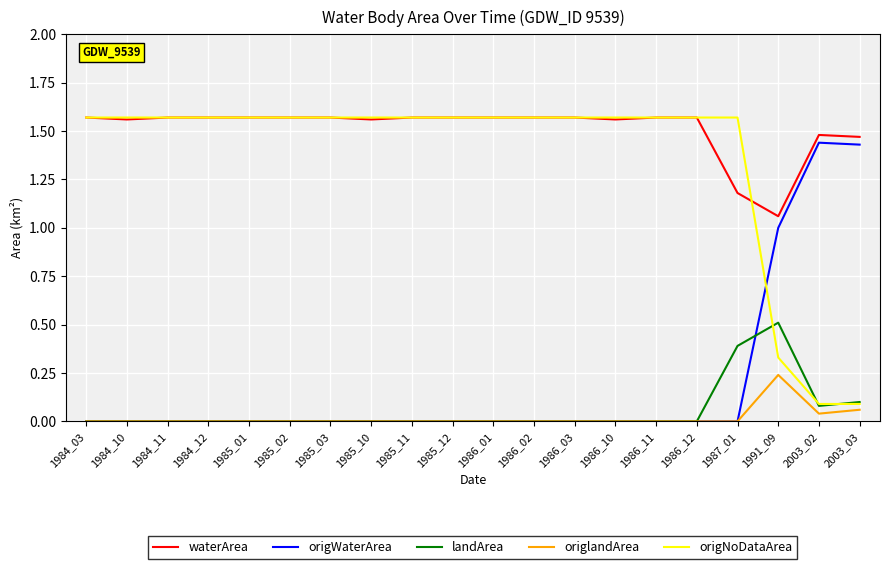

True or false: origlandArea has a value of 0.1 at 1986_10.

False